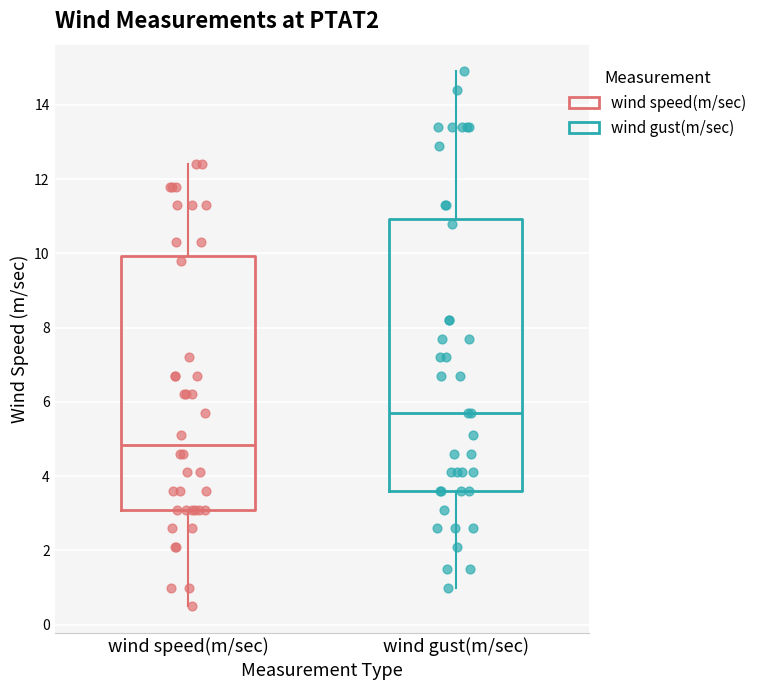

Where does the upper whisker of the box for wind speed(m/sec) end on the y-axis? The values are not printed on the chart, so give them approximately, as read against the axis.

12.4